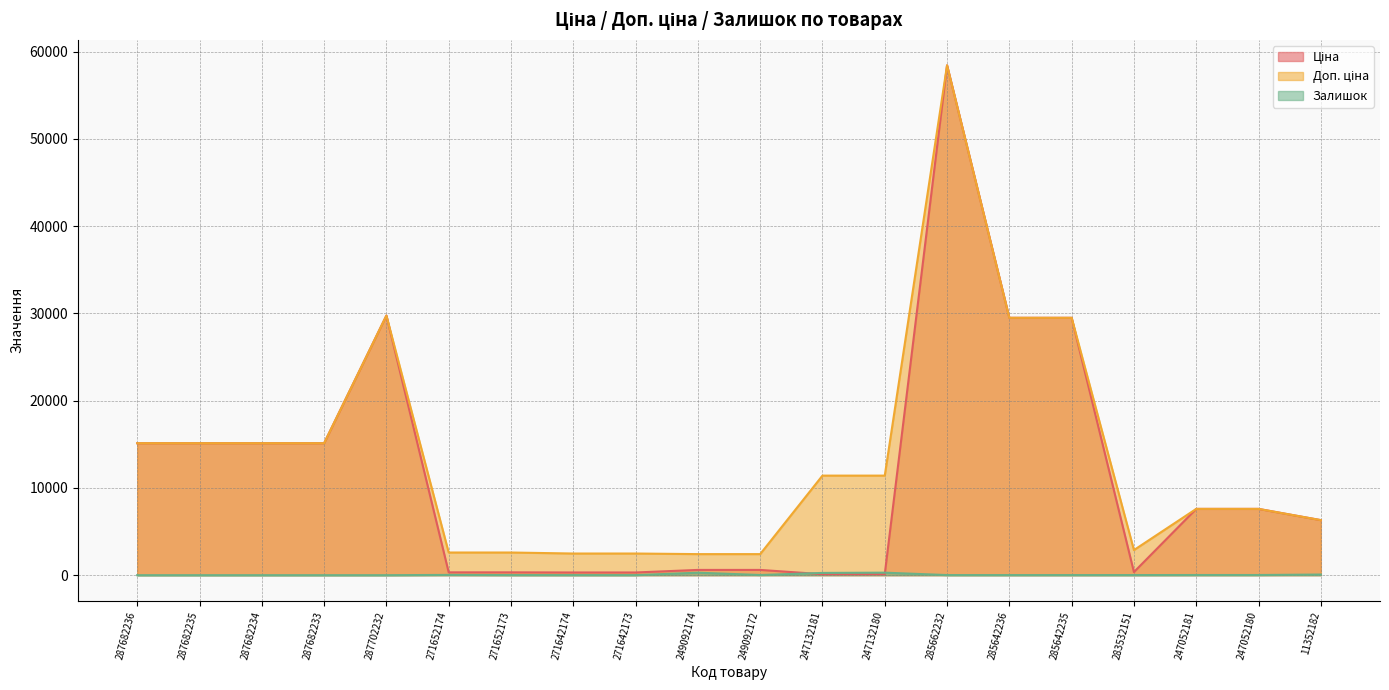

What is the lowest value of the Ціна series?

114.1